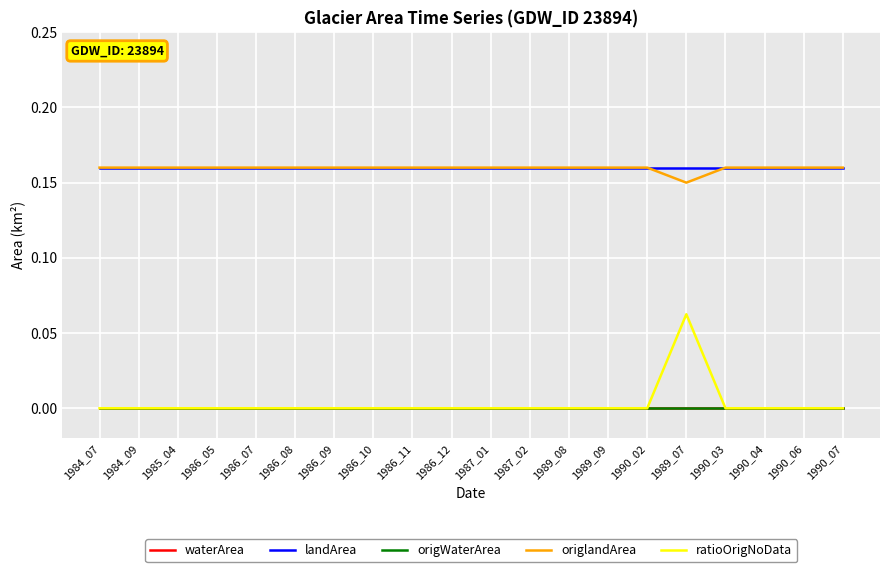

Between 1989_07 and 1984_09, which is larger?

1989_07